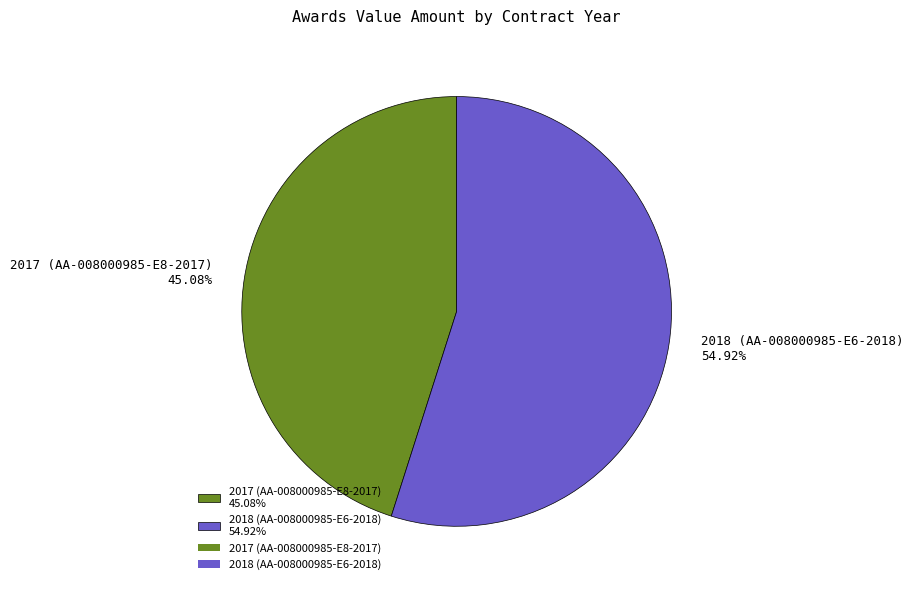

Rank the categories by value from lowest to highest.

2017 (AA-008000985-E8-2017), 2018 (AA-008000985-E6-2018)